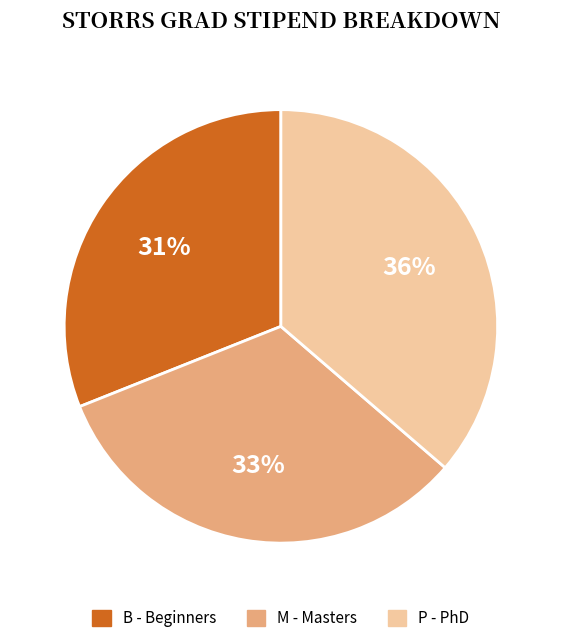

What is the ratio of the value at B - Beginners to the value at P - PhD?

0.9